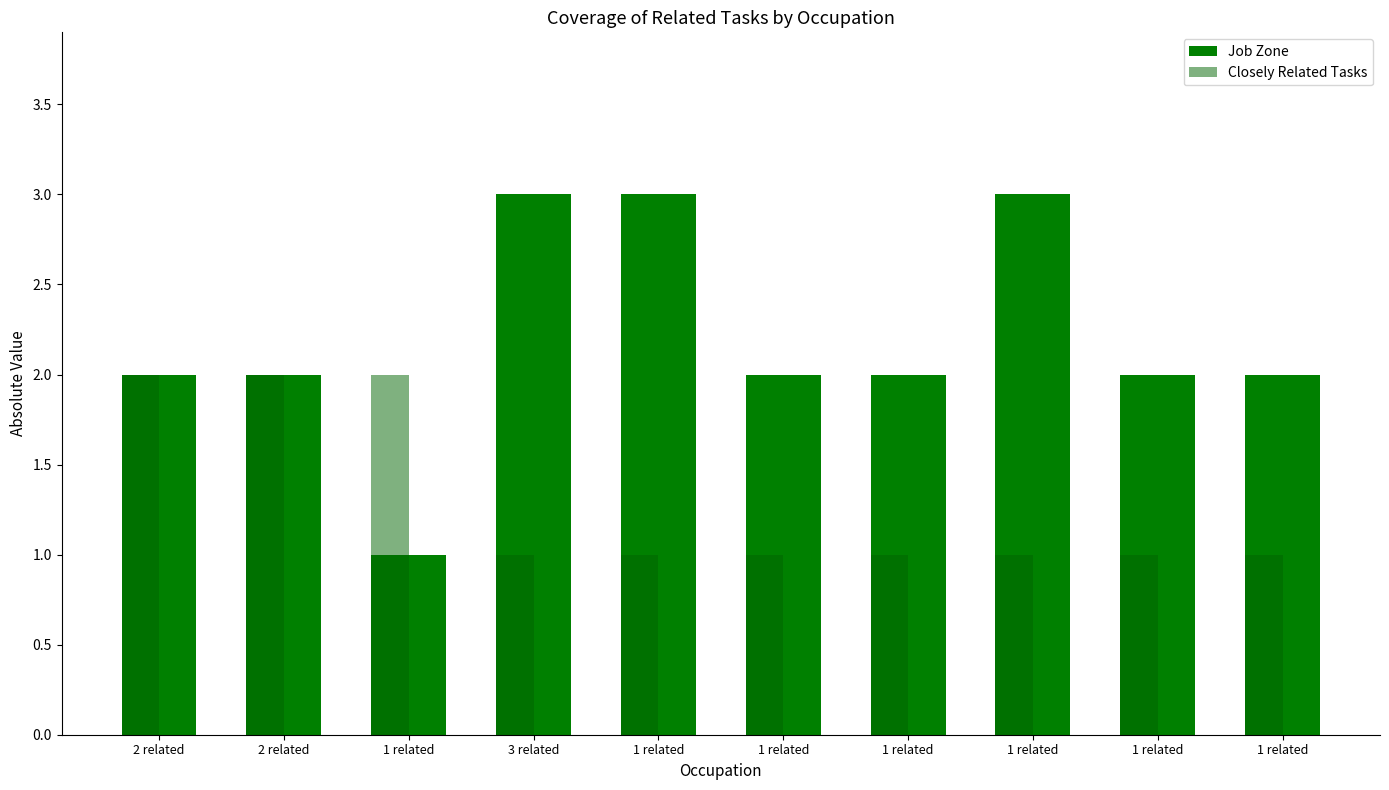

Which series has the widest spread of values?

Job Zone